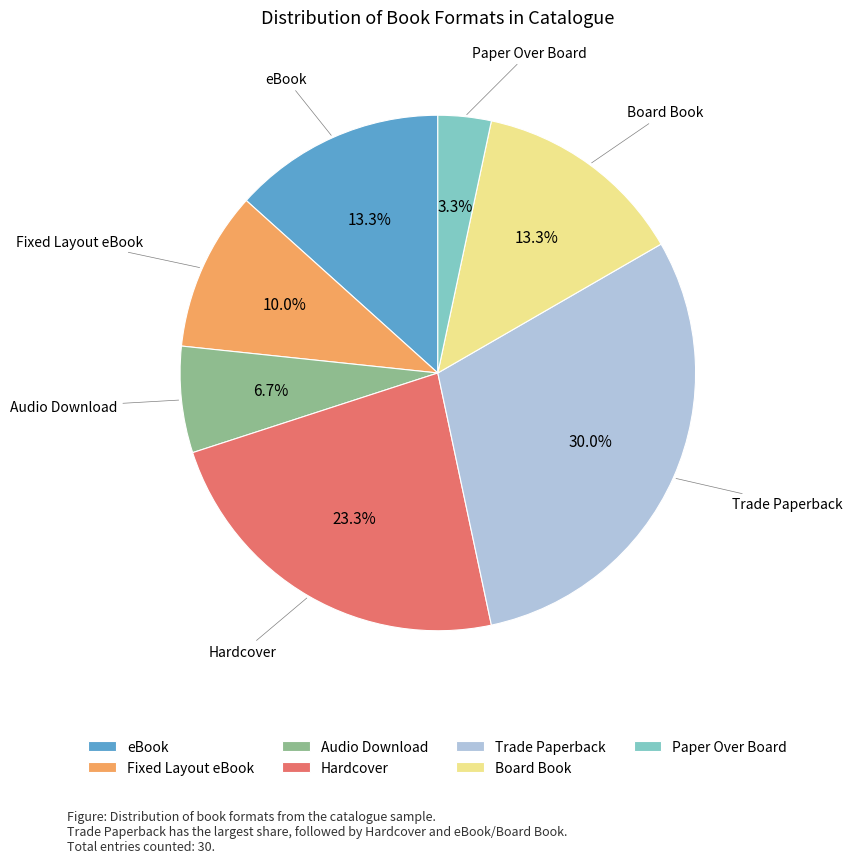

Which has a higher value, Paper Over Board or Audio Download?

Audio Download